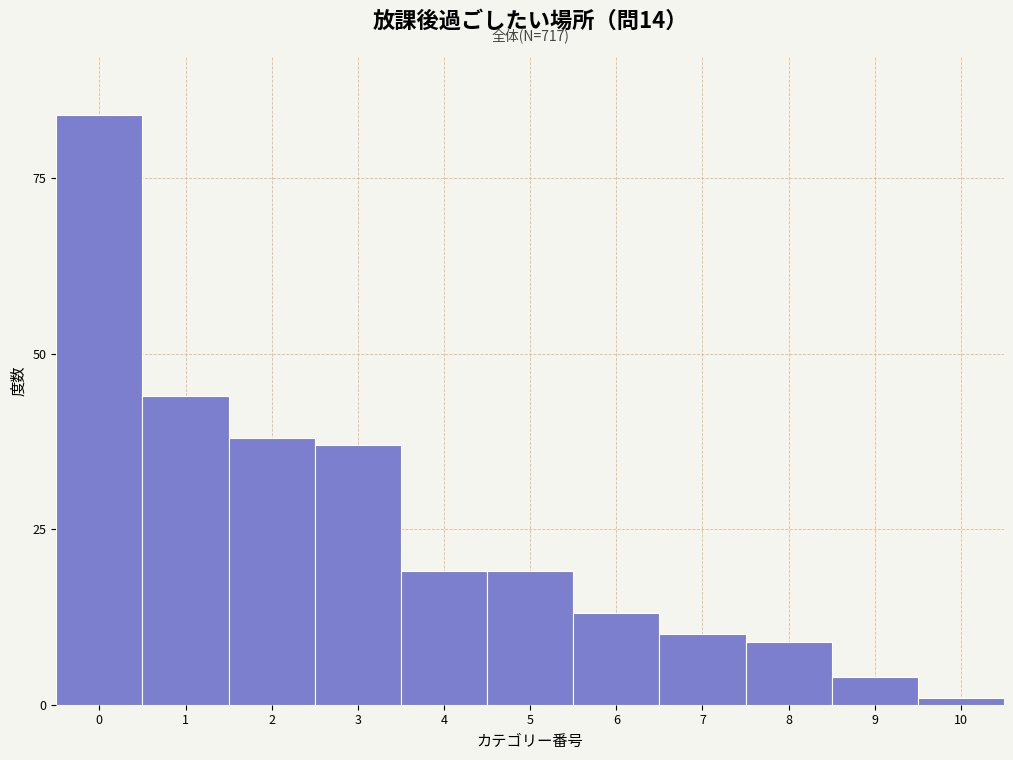

Reading left to right, extract all data points from this chart.

0=84	1=44	2=38	3=37	4=19	5=19	6=13	7=10	8=9	9=4	10=1